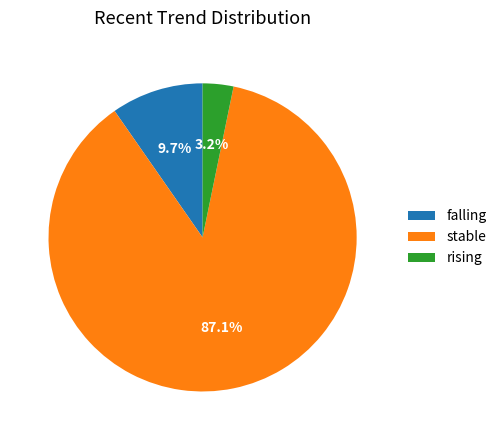

Which has a higher value, stable or rising?

stable